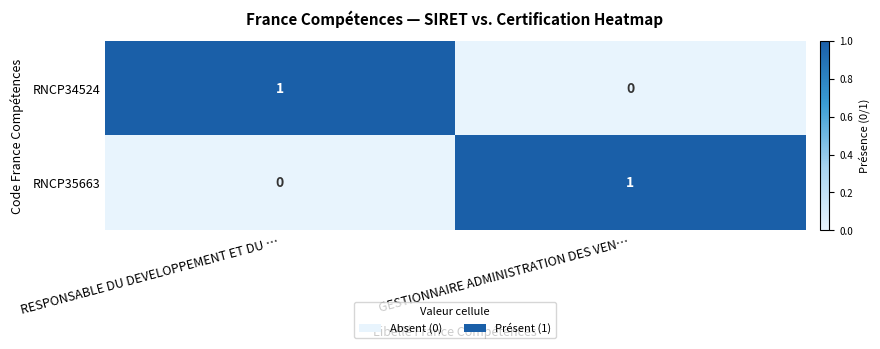

Where is RNCP34524 nearest to the value 0?

GESTIONNAIRE ADMINISTRATION DES VEN…